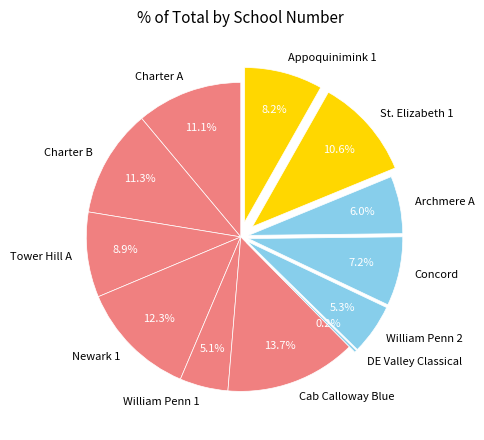

What is the ratio of the value at Charter A to the value at Charter B?

1.0